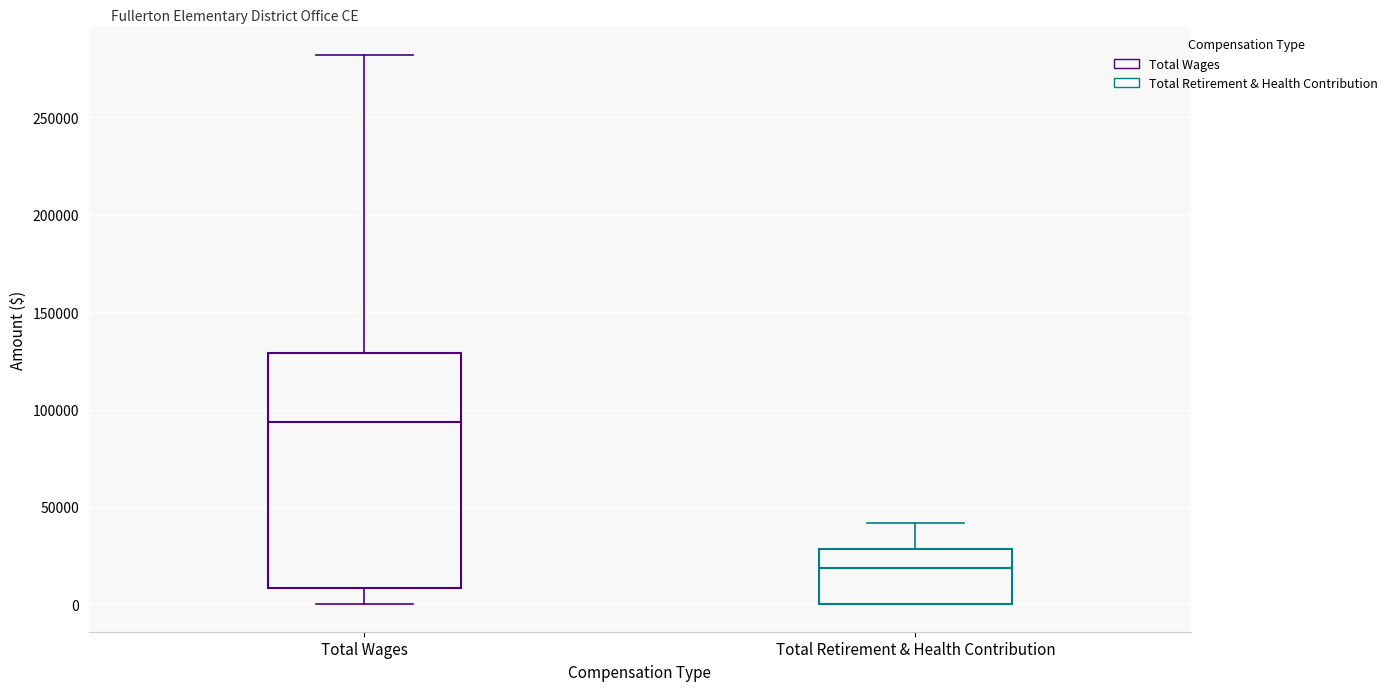

Reading left to right, read every box against the y-axis: the position of its median line, the range the box covers, and the ends of its whiskers. The values are not printed on the chart, so give them approximately, as read against the axis.

Total Wages: median 95000, box 10000 to 130000, whiskers 0 to 280000
Total Retirement & Health Contribution: median 20000, box 0 to 30000, whiskers 0 to 40000